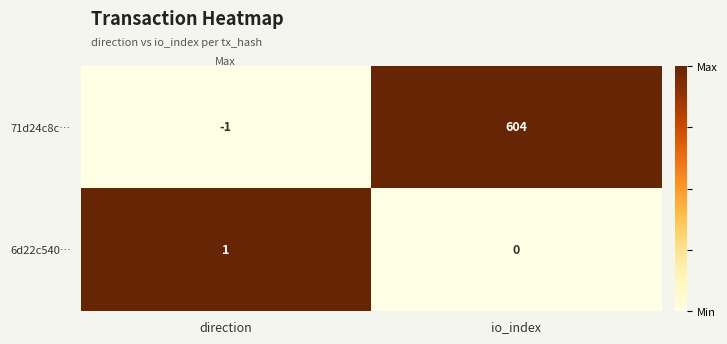

At io_index, list the series in order from smallest to largest.

6d22c540…, 71d24c8c…